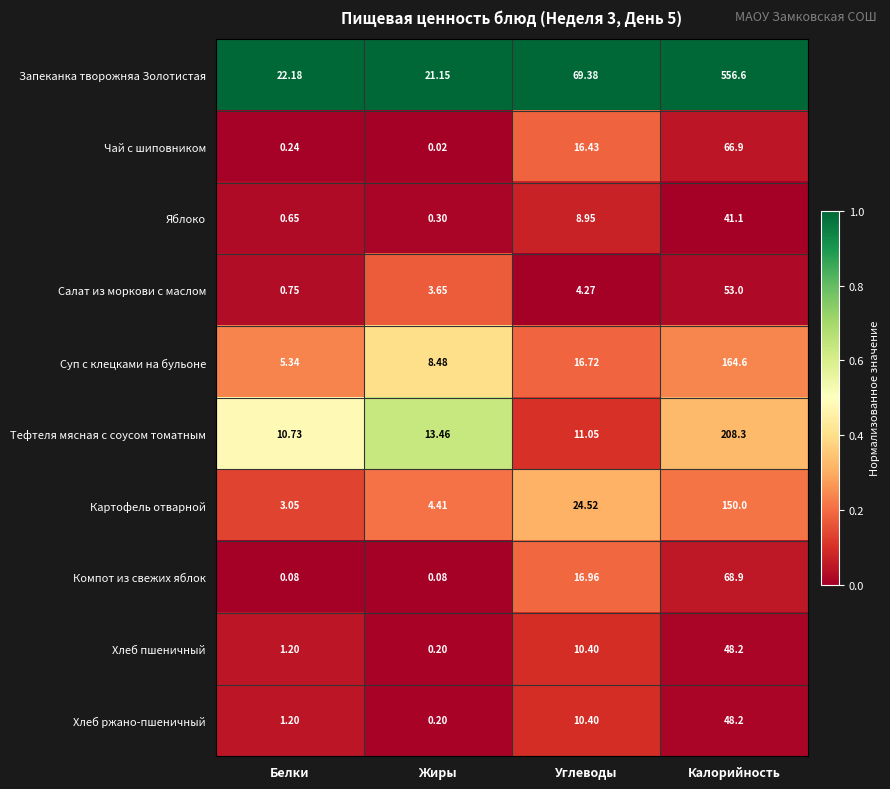

Which series has the largest range (max minus min)?

Запеканка творожняа Золотистая